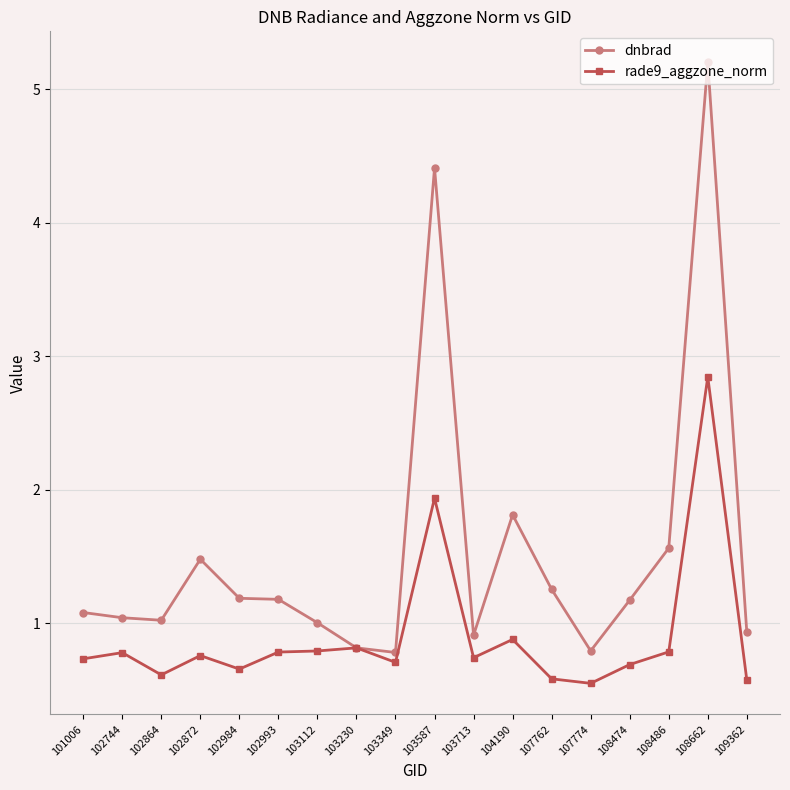

List the series in order of their peak value, highest first.

dnbrad, rade9_aggzone_norm